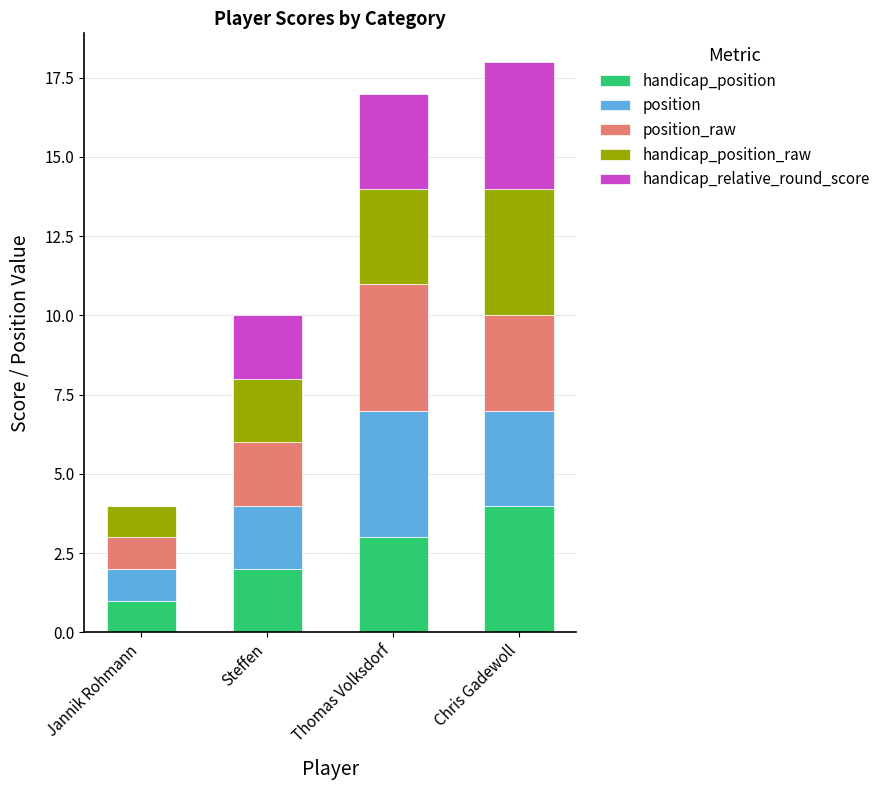

What is the total value across all series at Thomas Volksdorf?

17